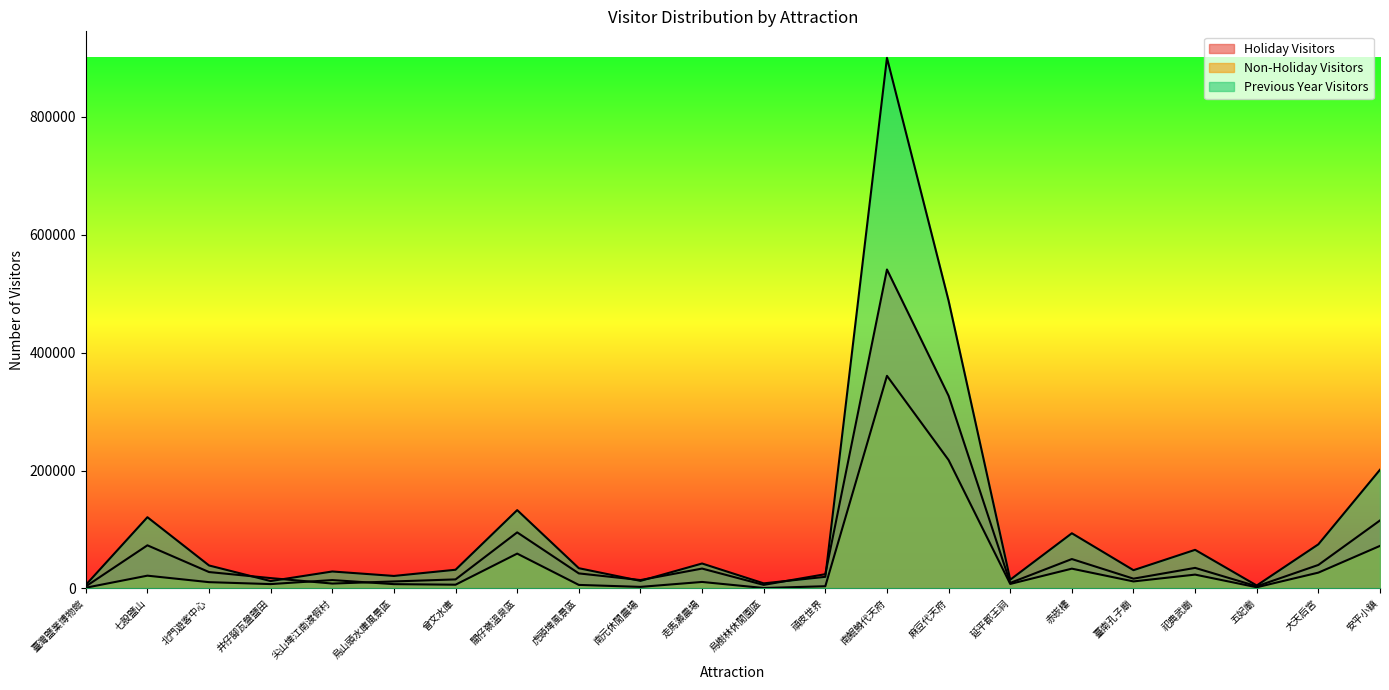

Which series ends up on top after the final intersection of Non-Holiday Visitors and Holiday Visitors?

Holiday Visitors